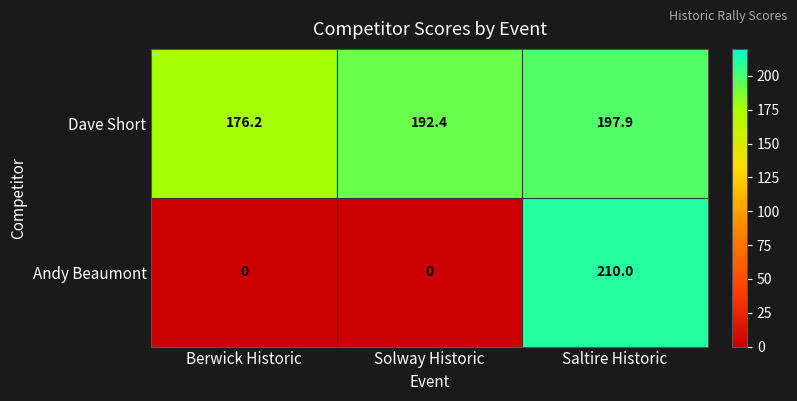

At how many categories does at least one series exceed 65?

3